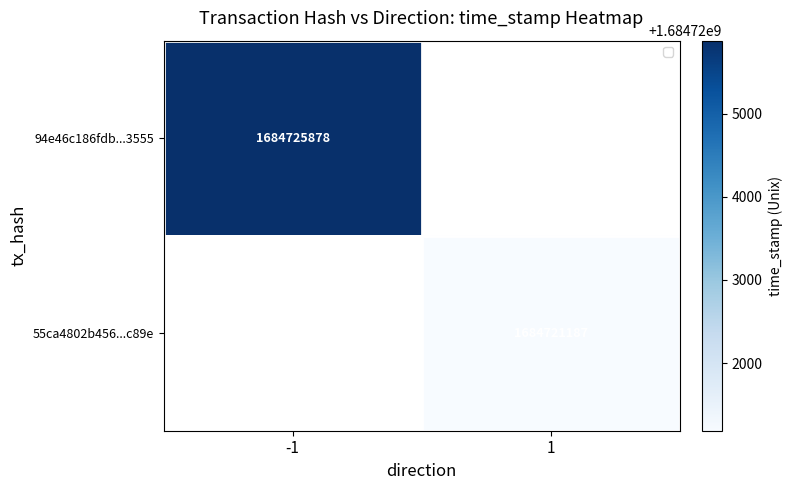

True or false: 55ca4802b456...c89e has a value of 1684721187 at 1.

True